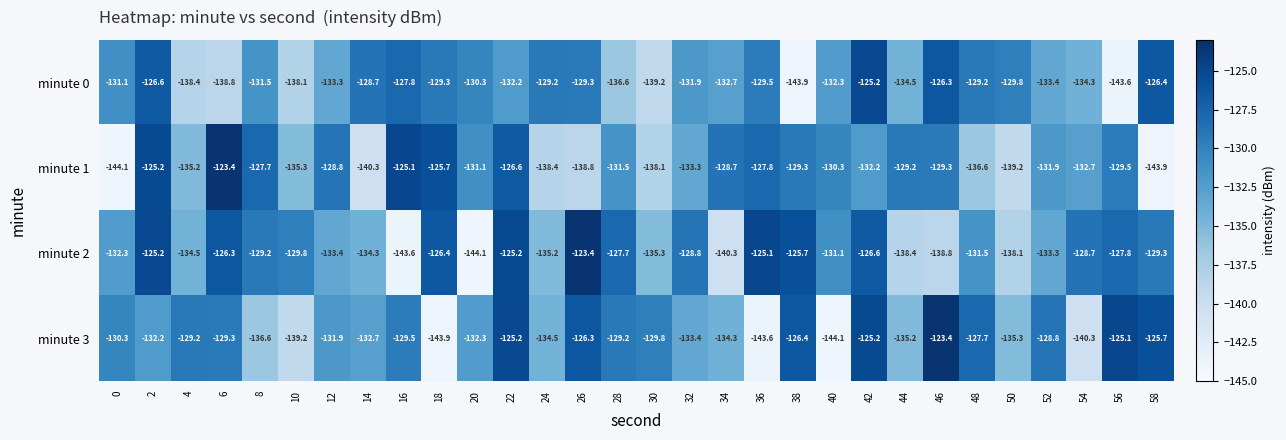

Rank the series by their average value, from lowest to highest.

minute 0, minute 1, minute 3, minute 2